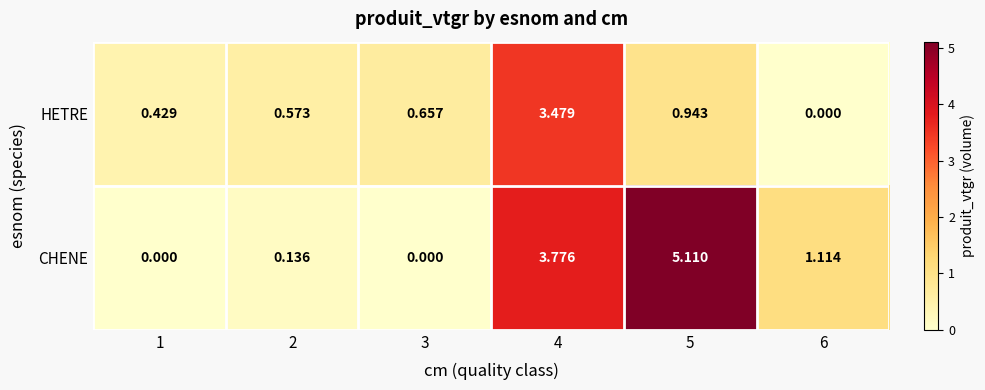

List the series in order of their overall mean, lowest first.

HETRE, CHENE